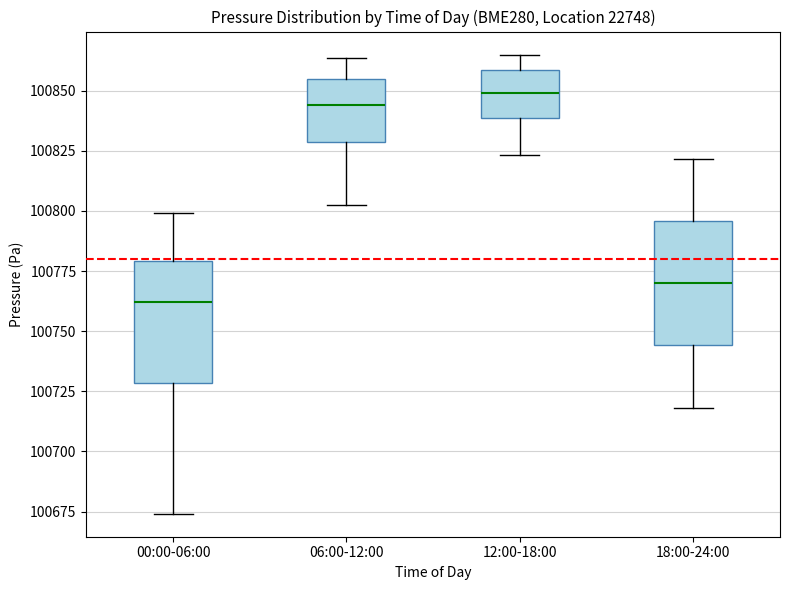

Where does the lower whisker of the box for 12:00-18:00 end on the y-axis? The values are not printed on the chart, so give them approximately, as read against the axis.

100825